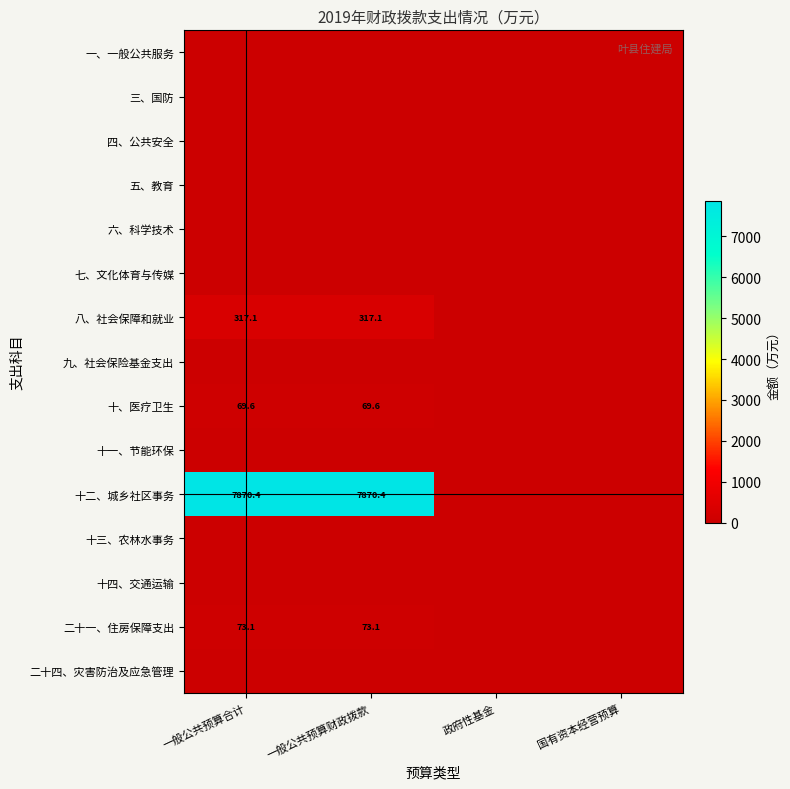

True or false: 二十一、住房保障支出 has a value of 73.1 at 一般公共预算财政拨款.

True